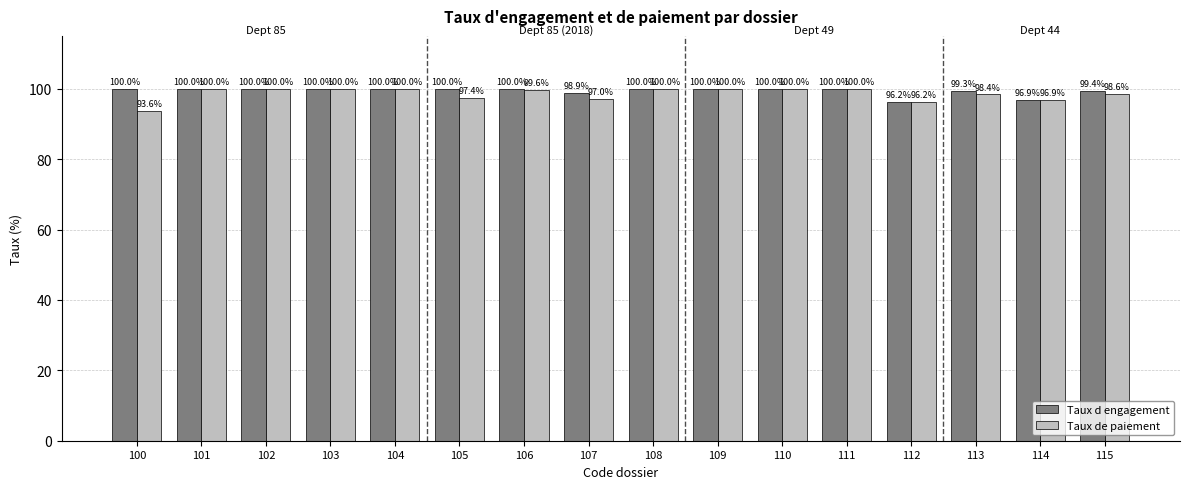

What is the smallest value displayed?

93.6